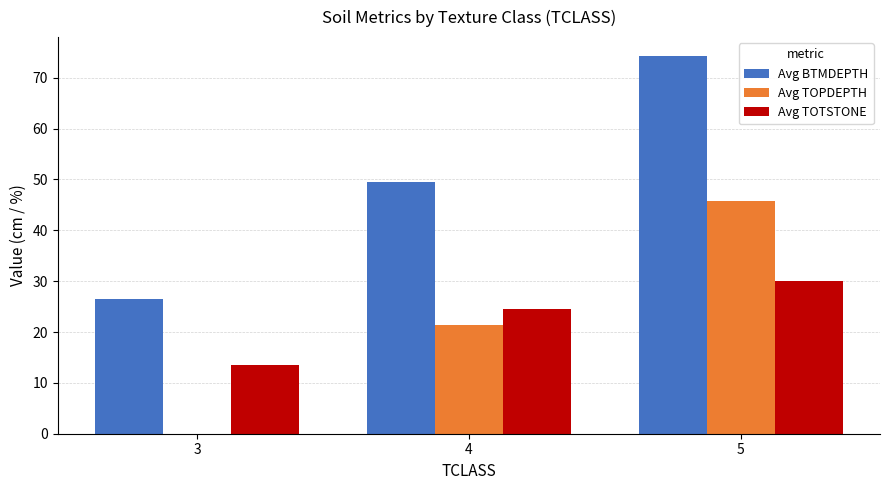

The value of Avg TOTSTONE at 4 is 24.5. True or false?

True